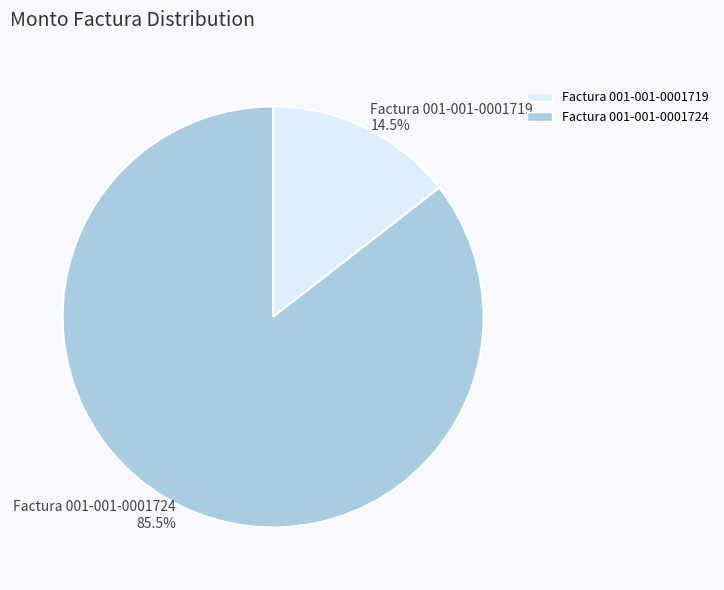

Count the number of slices in the pie.

2